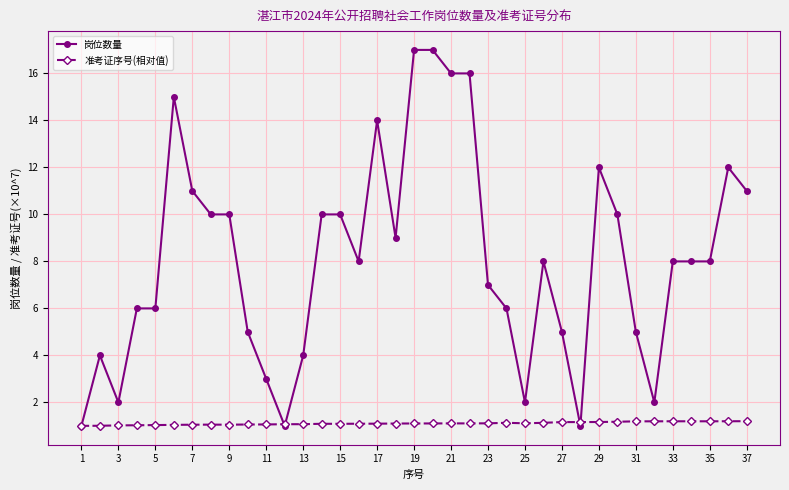

What is the lowest value of the 岗位数量 series?

1.0